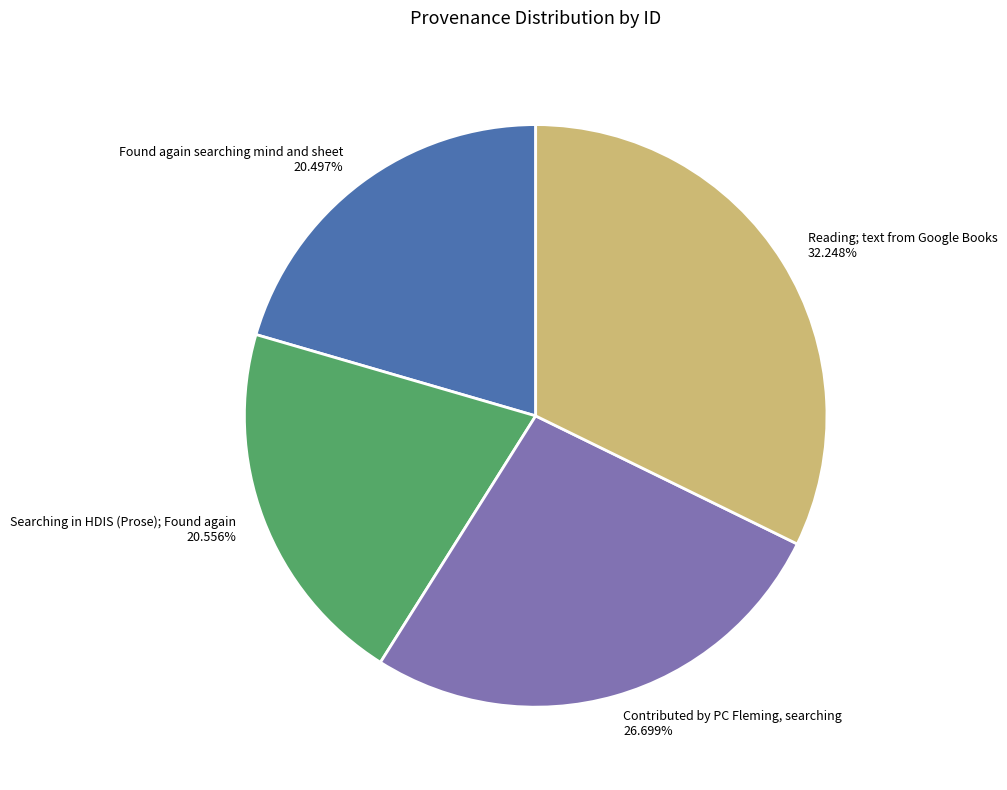

To the nearest percent, what percentage of the pie is Found again searching mind and sheet?

20%